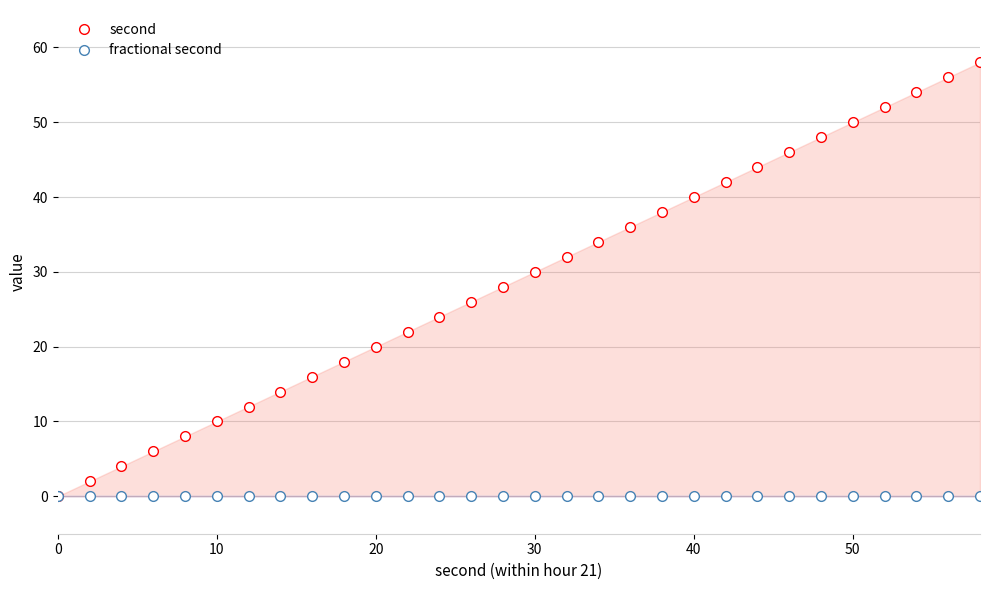

The fractional second series shows 0 at 20. True or false?

True